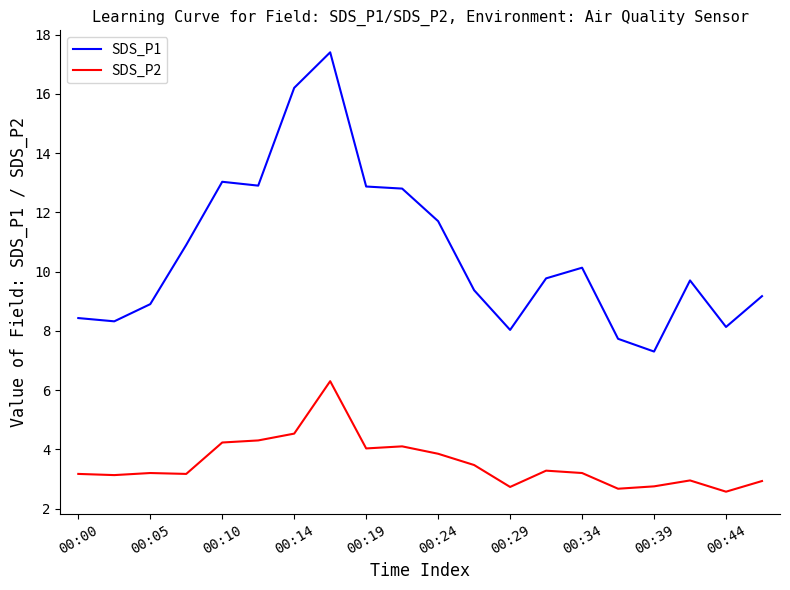

What is the minimum value shown in the chart?

2.6